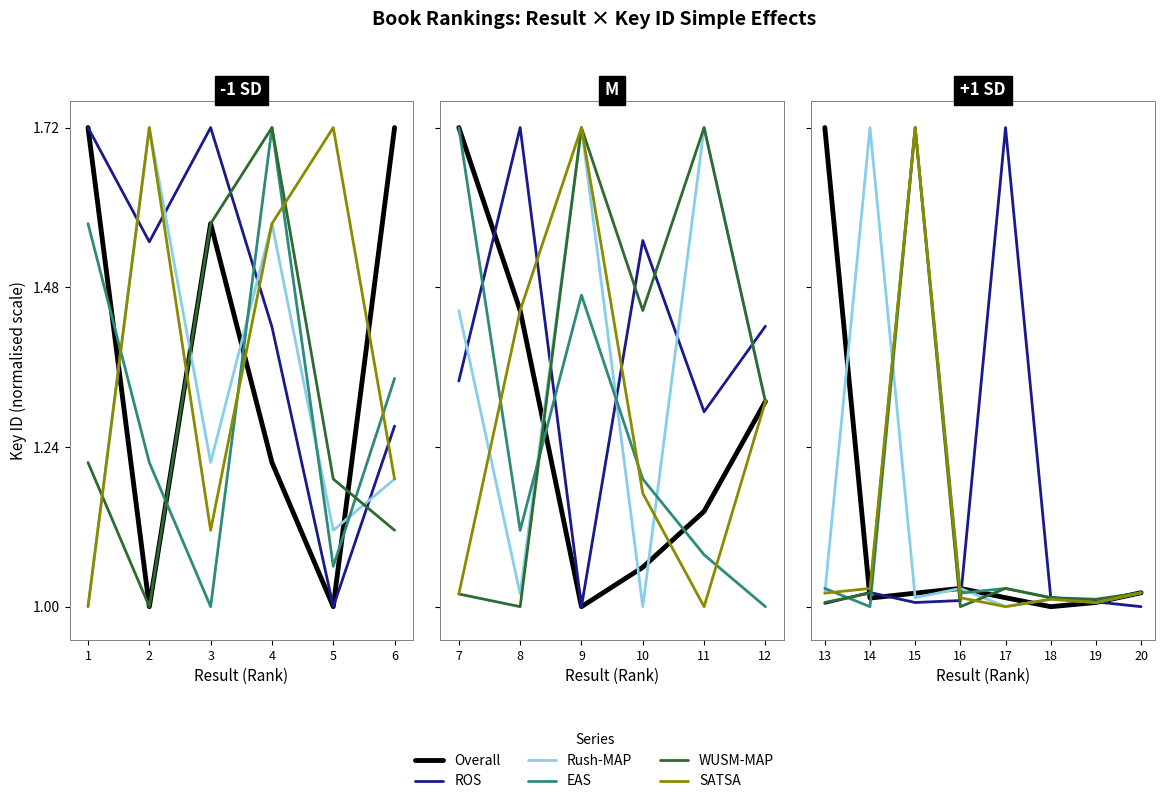

Which series changed the most between 14 and 19?

Rush-MAP